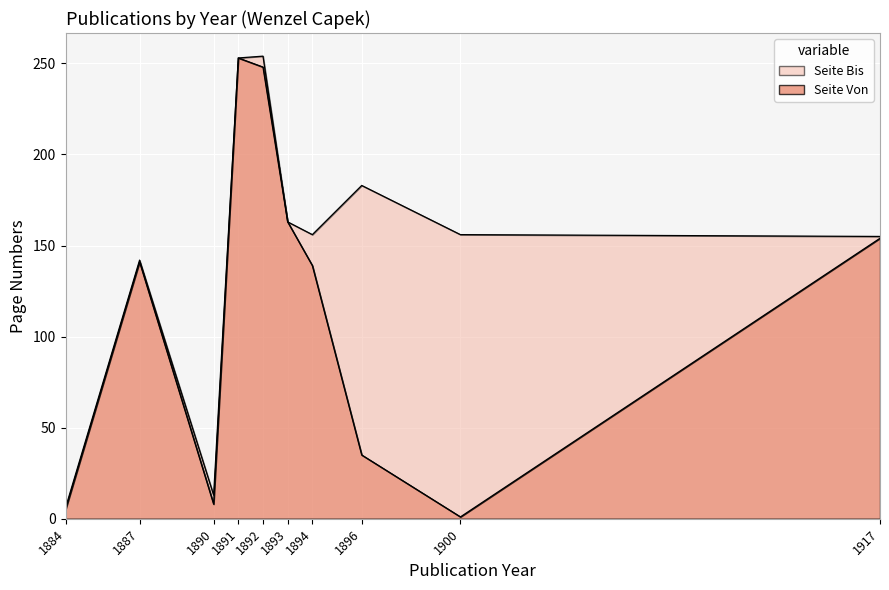

What value does the data have at 1892, to the nearest 50?

250